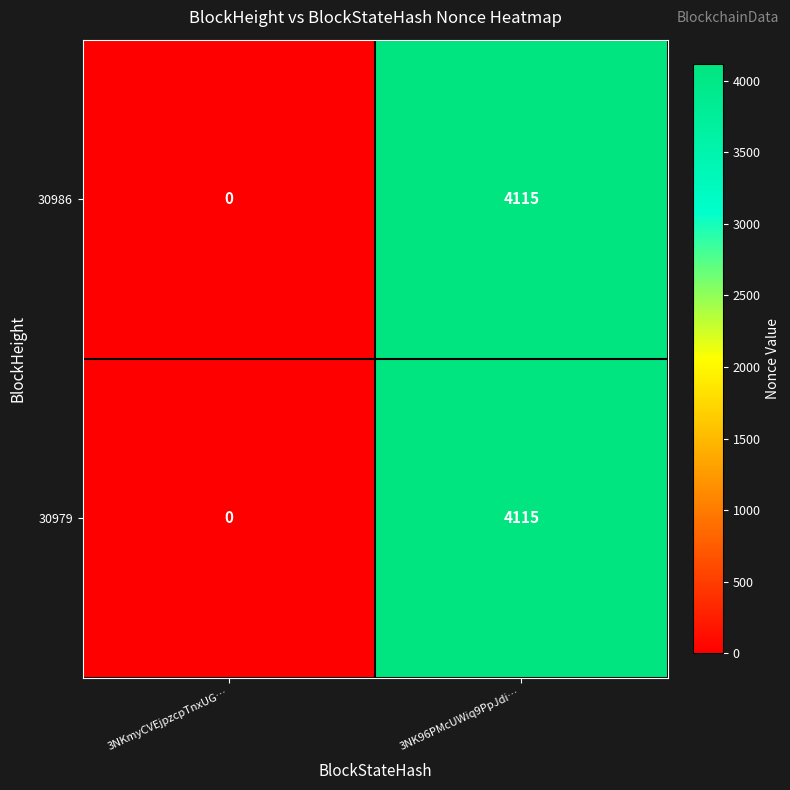

What is the highest value of the 30986 series?

4115